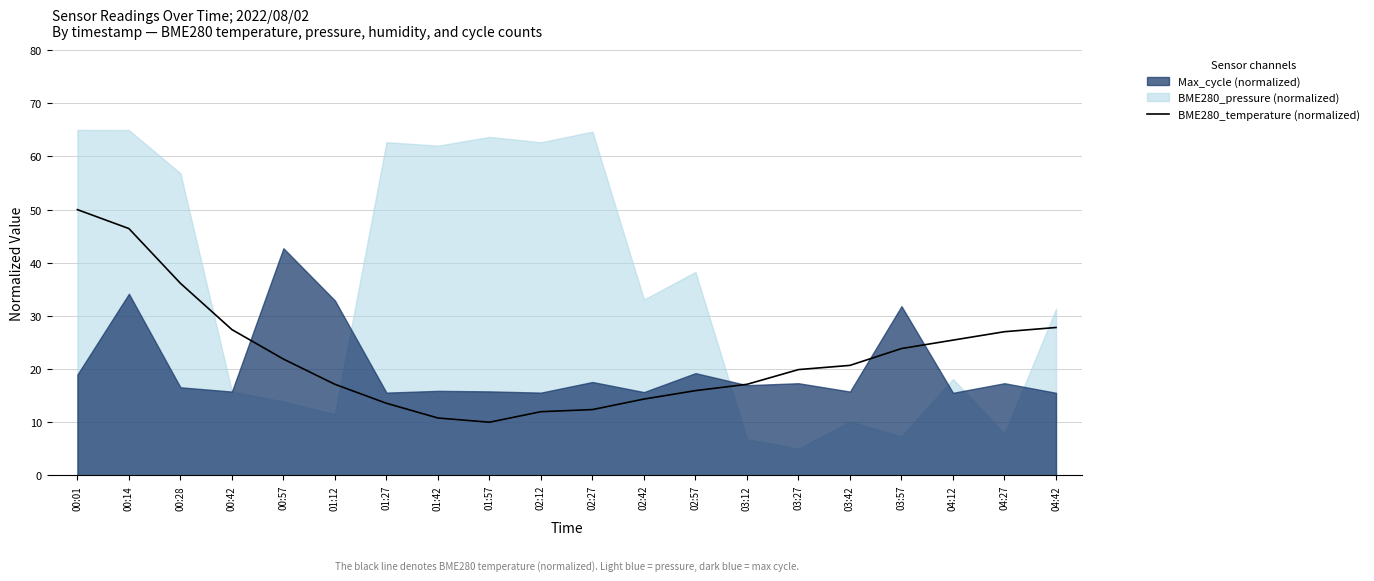

What is the label of the 15th point from the left?

03:27